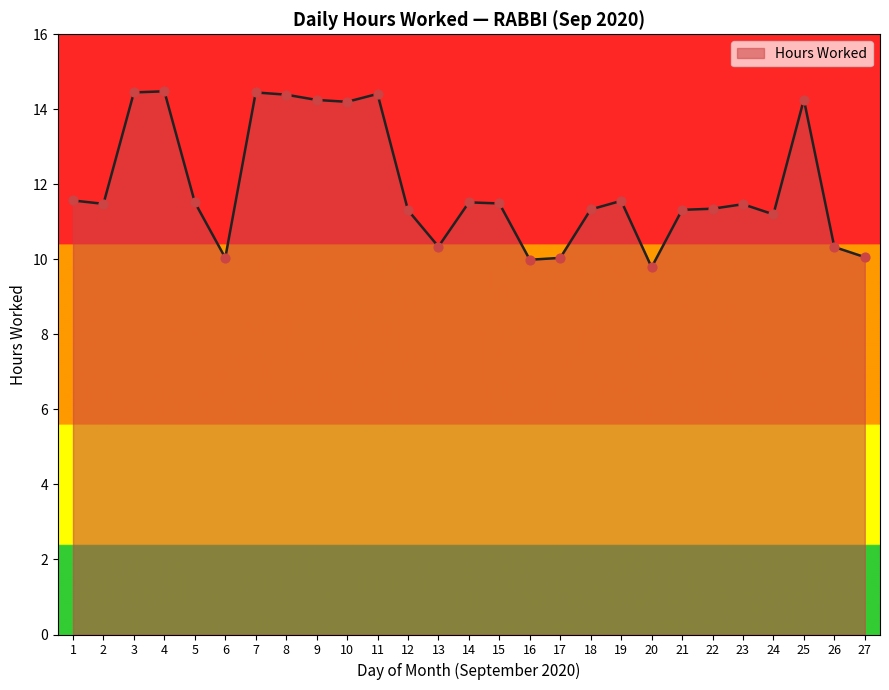

What is the change in value from 1 to 25?

+2.7